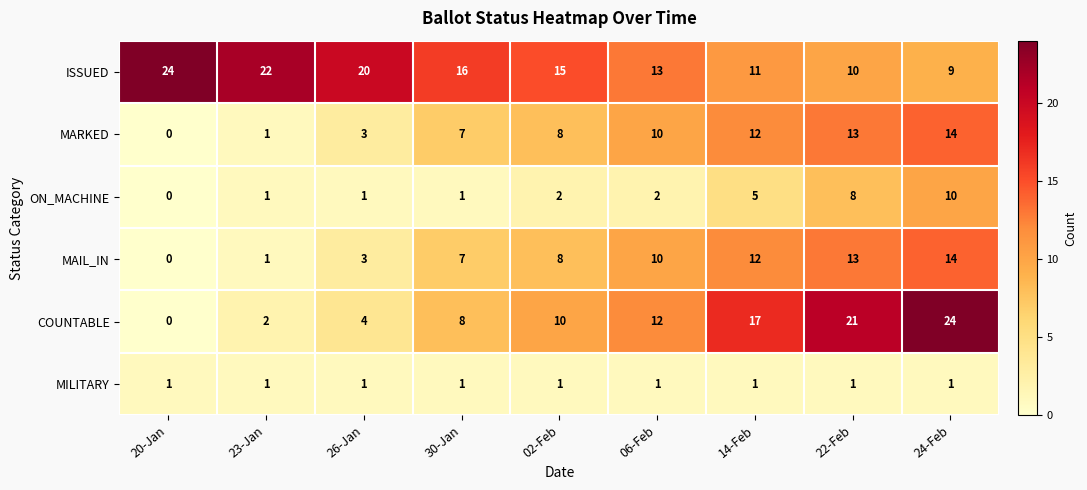

What is the difference between the highest and lowest values at 23-Jan?

21